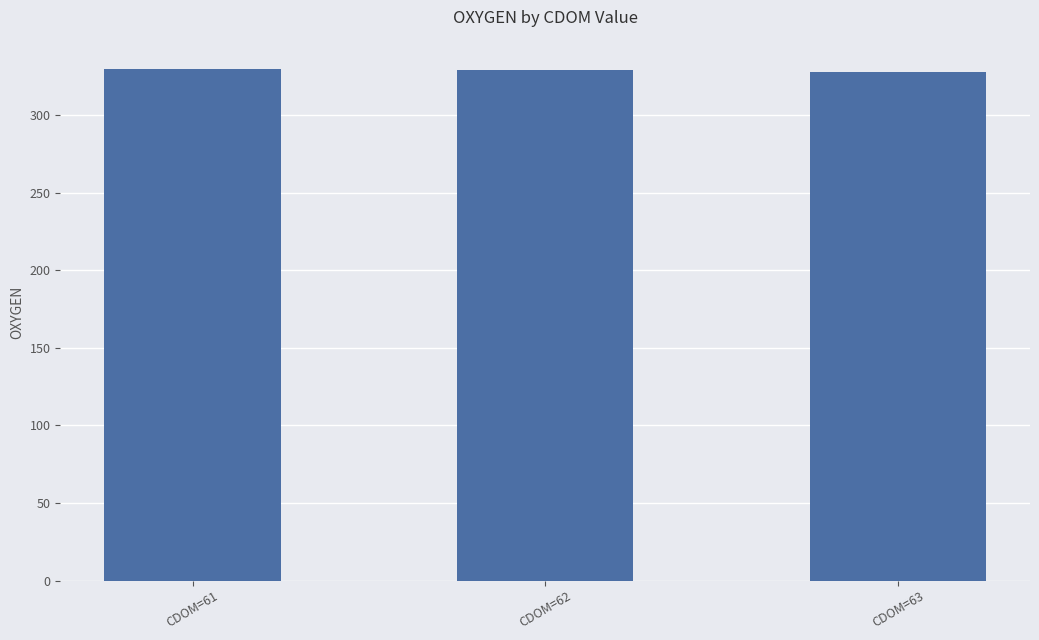

Are the bars grouped side by side (vs. stacked)?

No